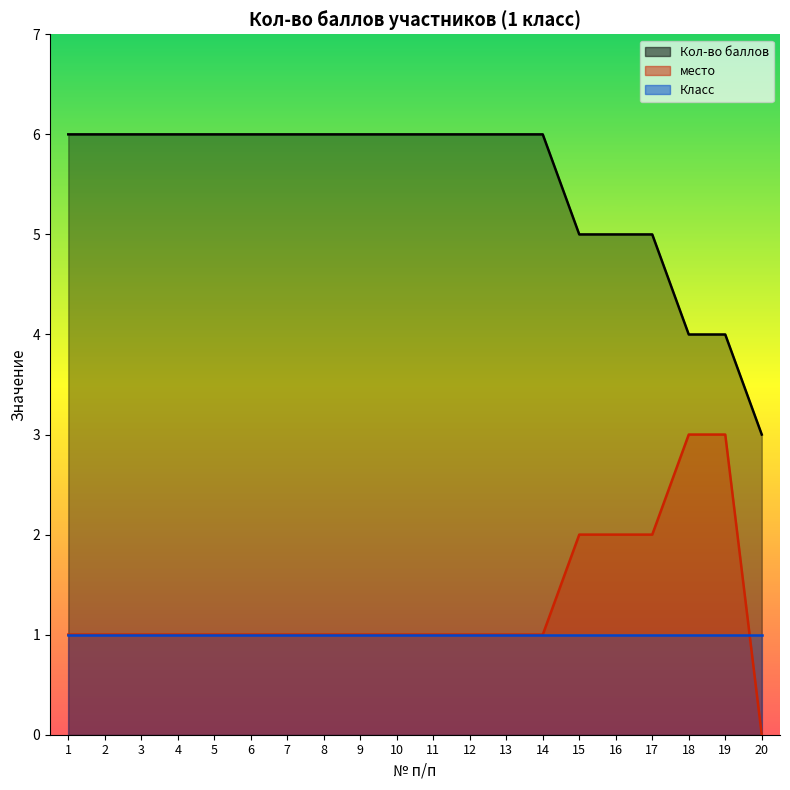

What is the total value across all series at 19?

7